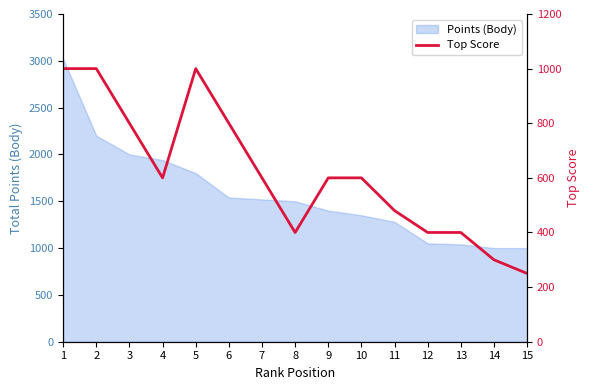

What is the ratio of the value at 7 to the value at 11?

1.2